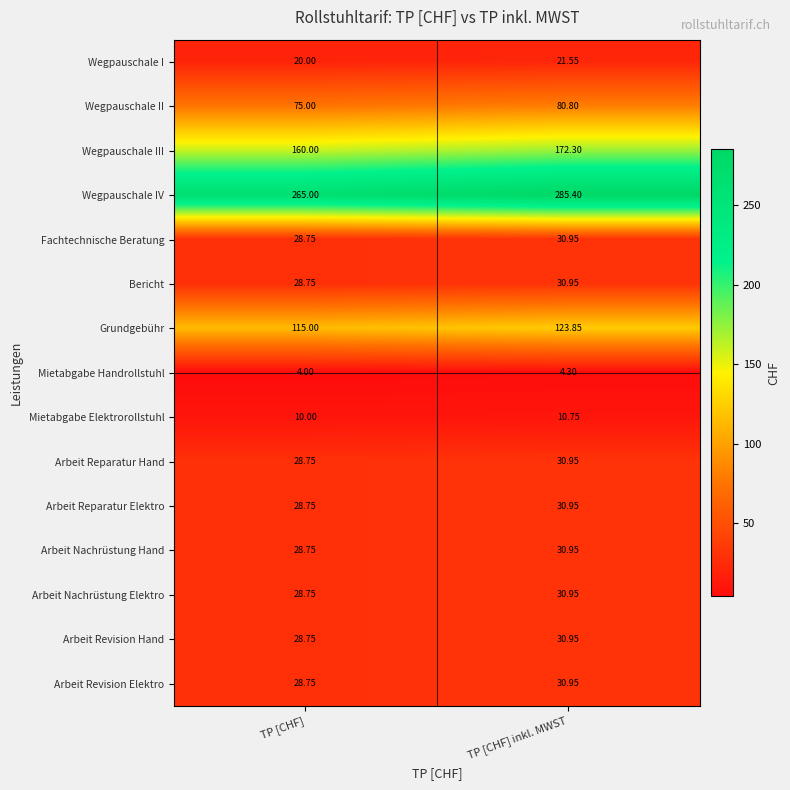

Which category has the highest value in the Bericht series?

TP [CHF] inkl. MWST